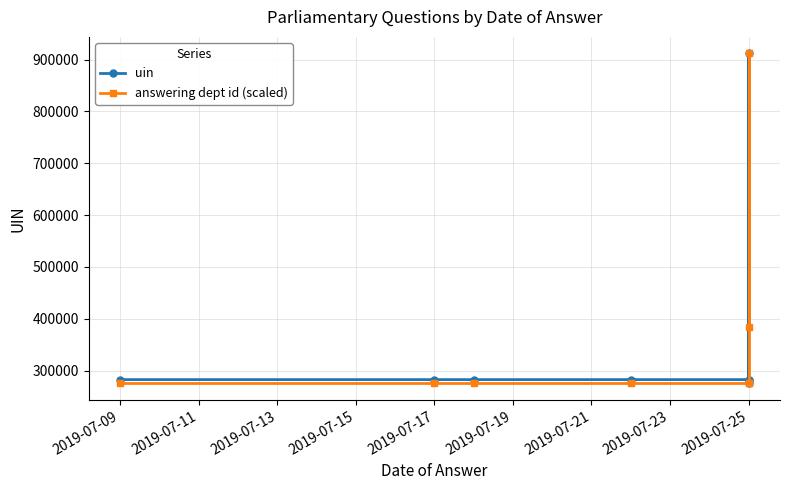

What is the lowest value of the answering dept id (scaled) series?

275240.0